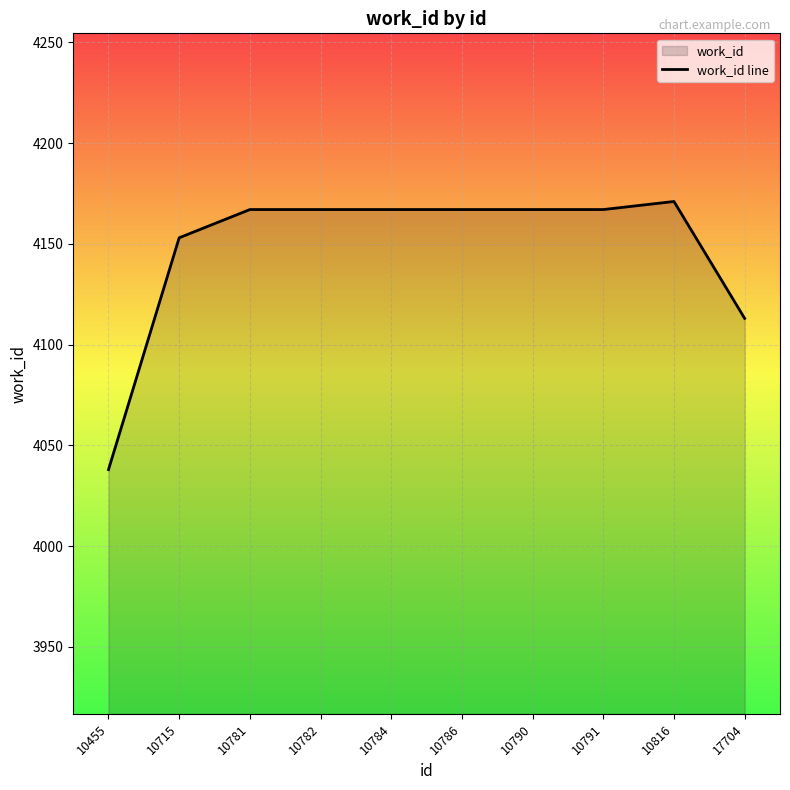

Reading left to right, list all the values displayed in this chart.

4038	4153	4167	4167	4167	4167	4167	4167	4171	4113